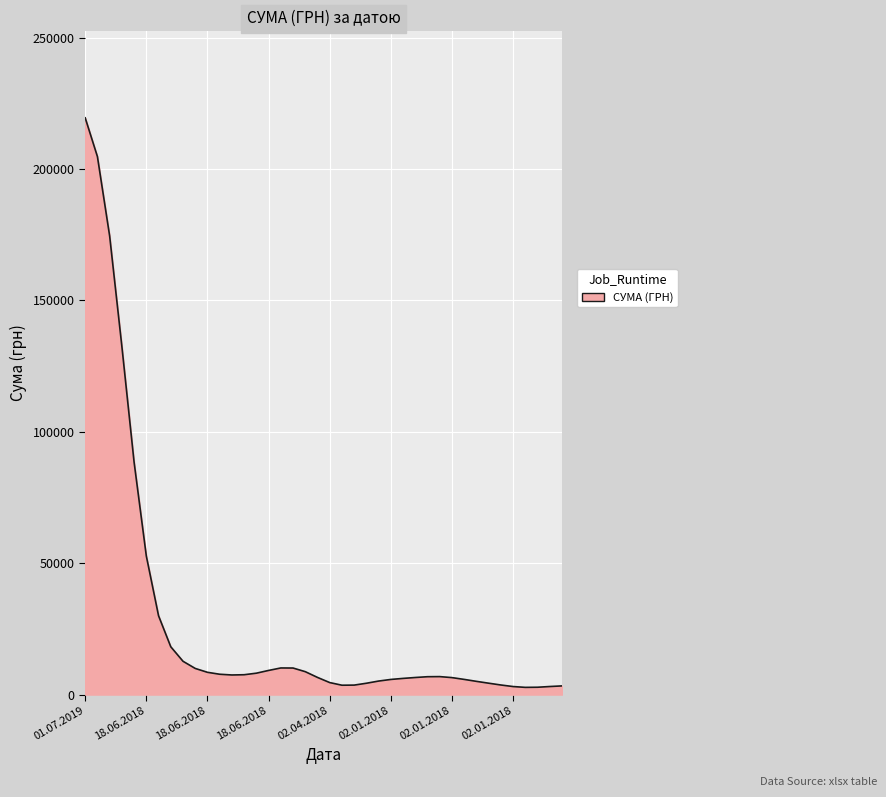

What is the greatest value displayed?

219470.5